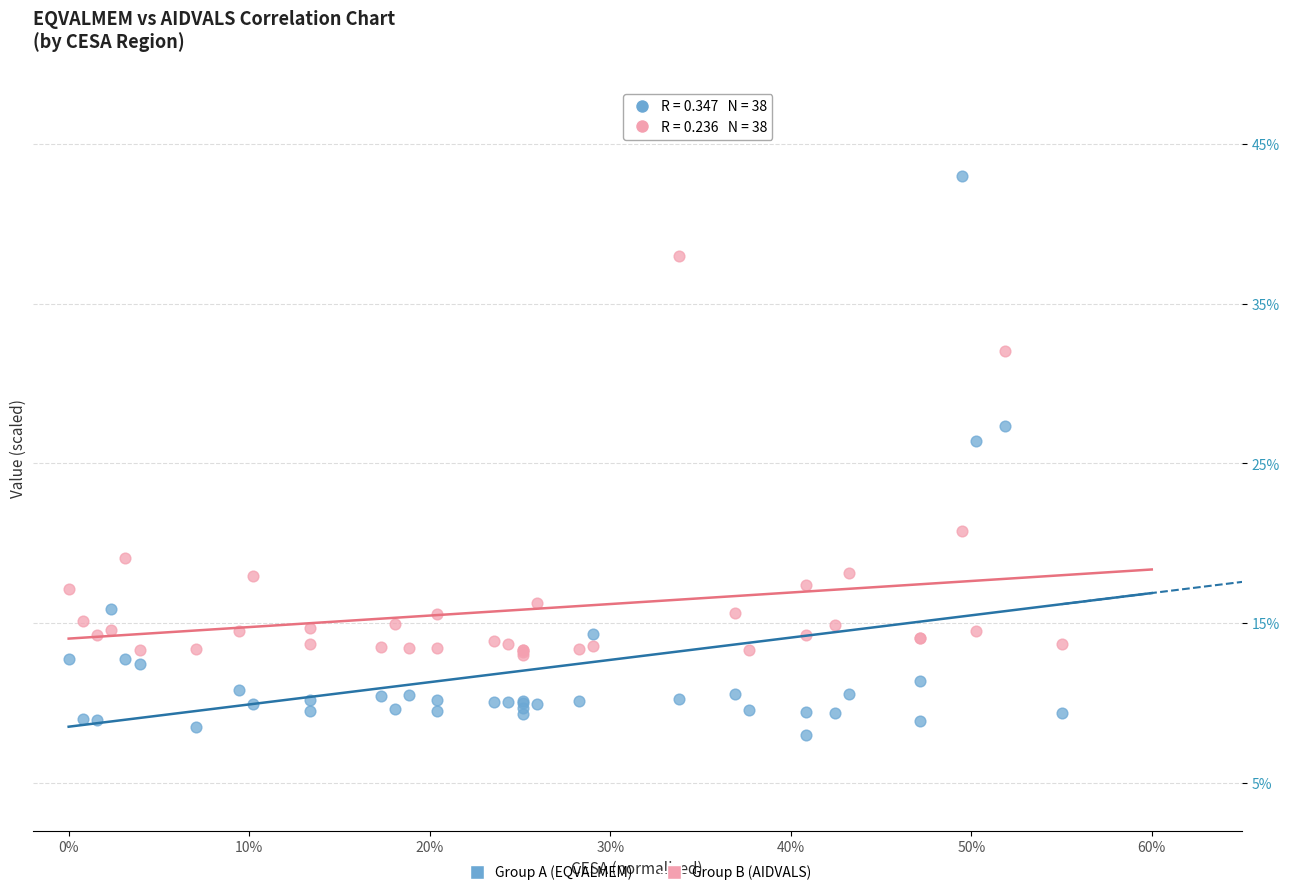

Which series contains the lowest Y value?

Group A (EQVALMEM)